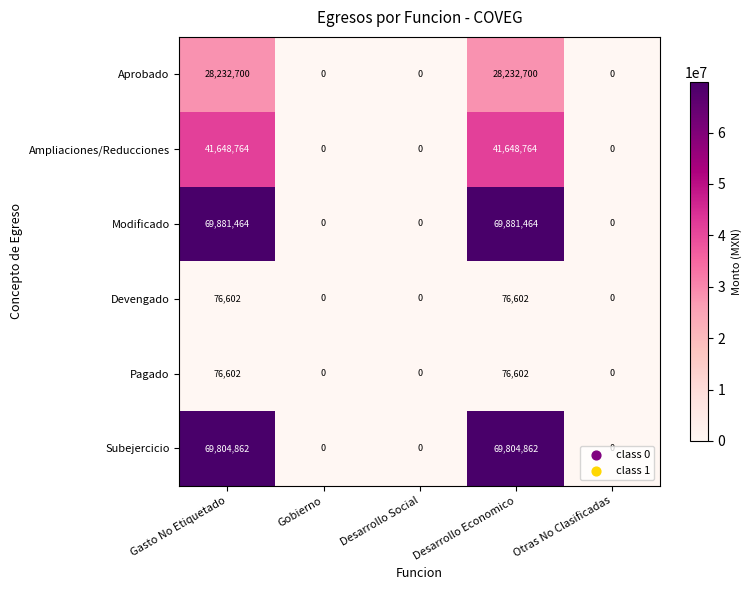

Which series changed the most between Desarrollo Economico and Otras No Clasificadas?

Modificado